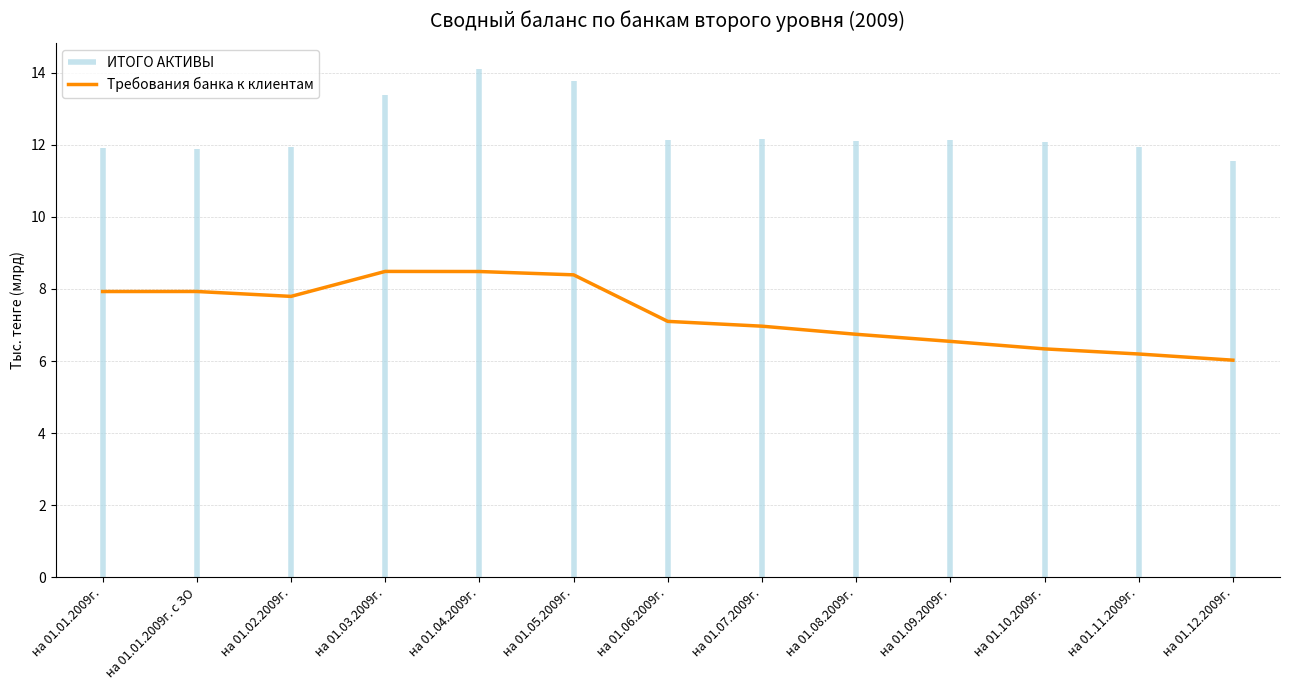

What is the minimum value for Требования банка к клиентам?

6.0